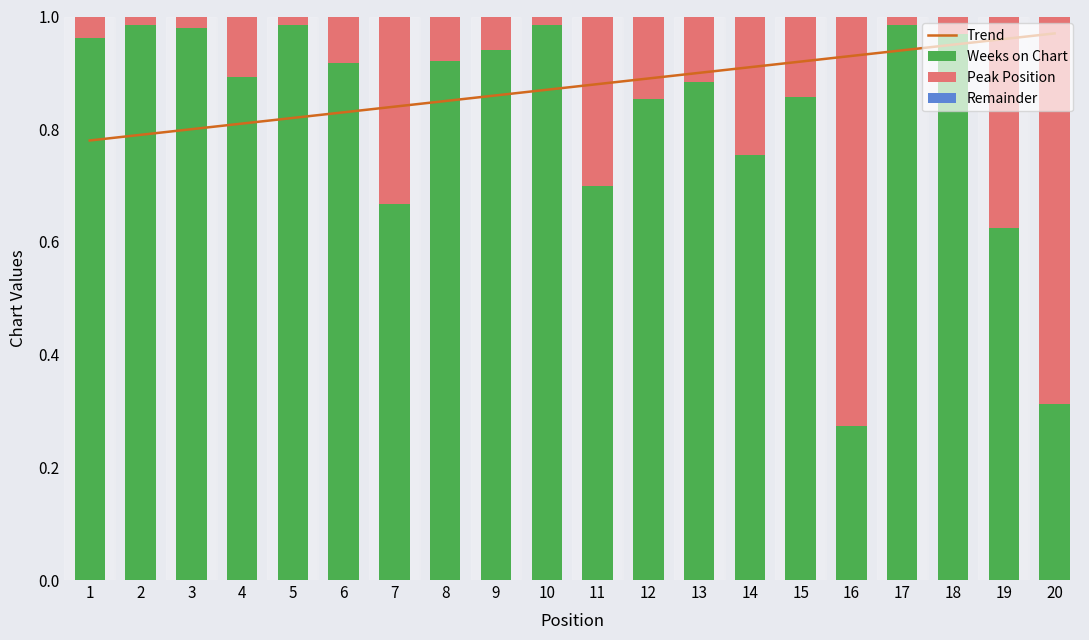

What is the value of the Trend bar at the 11th from the left?

0.9